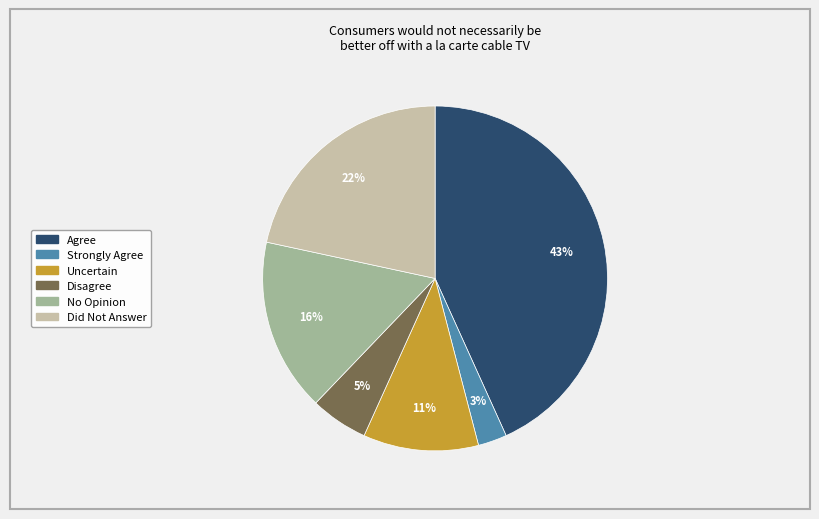

What is the largest slice in the pie chart?

Agree